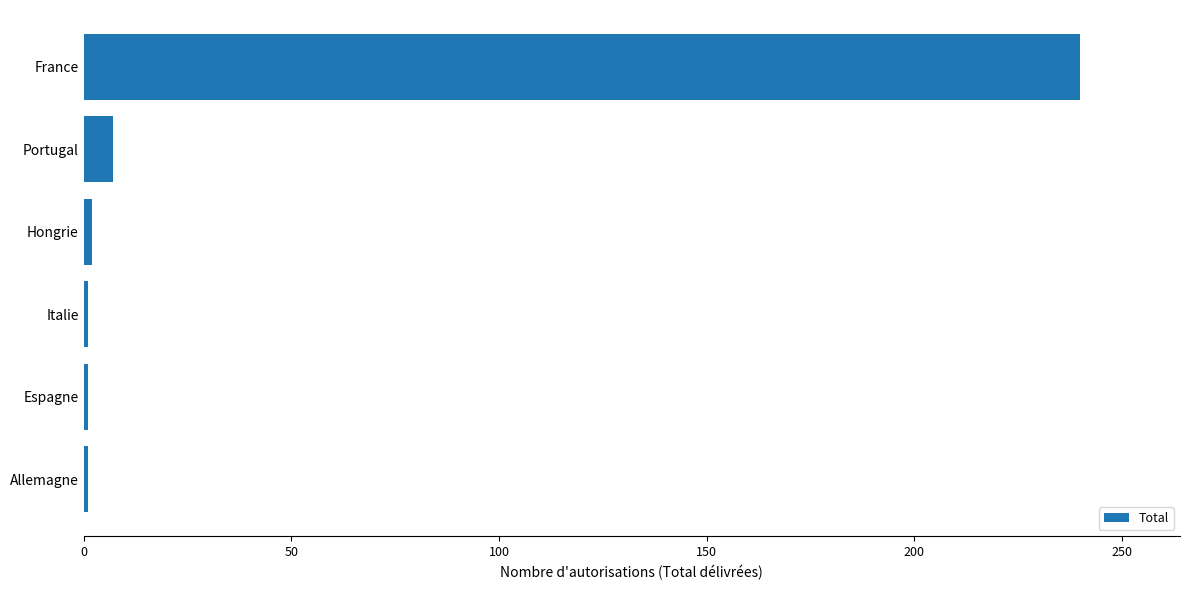

What is the label of the 4th bar from the bottom?

Hongrie